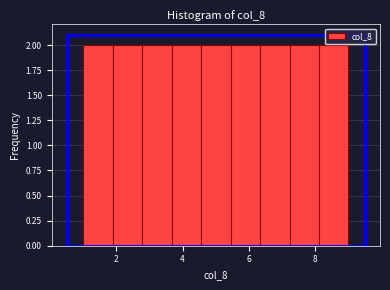

What is the height of the bar covering 7.2 to 8.2 on the x-axis? Neither the bar edges nor the heights are printed on the chart, so give them approximately, as read against the axes.

2